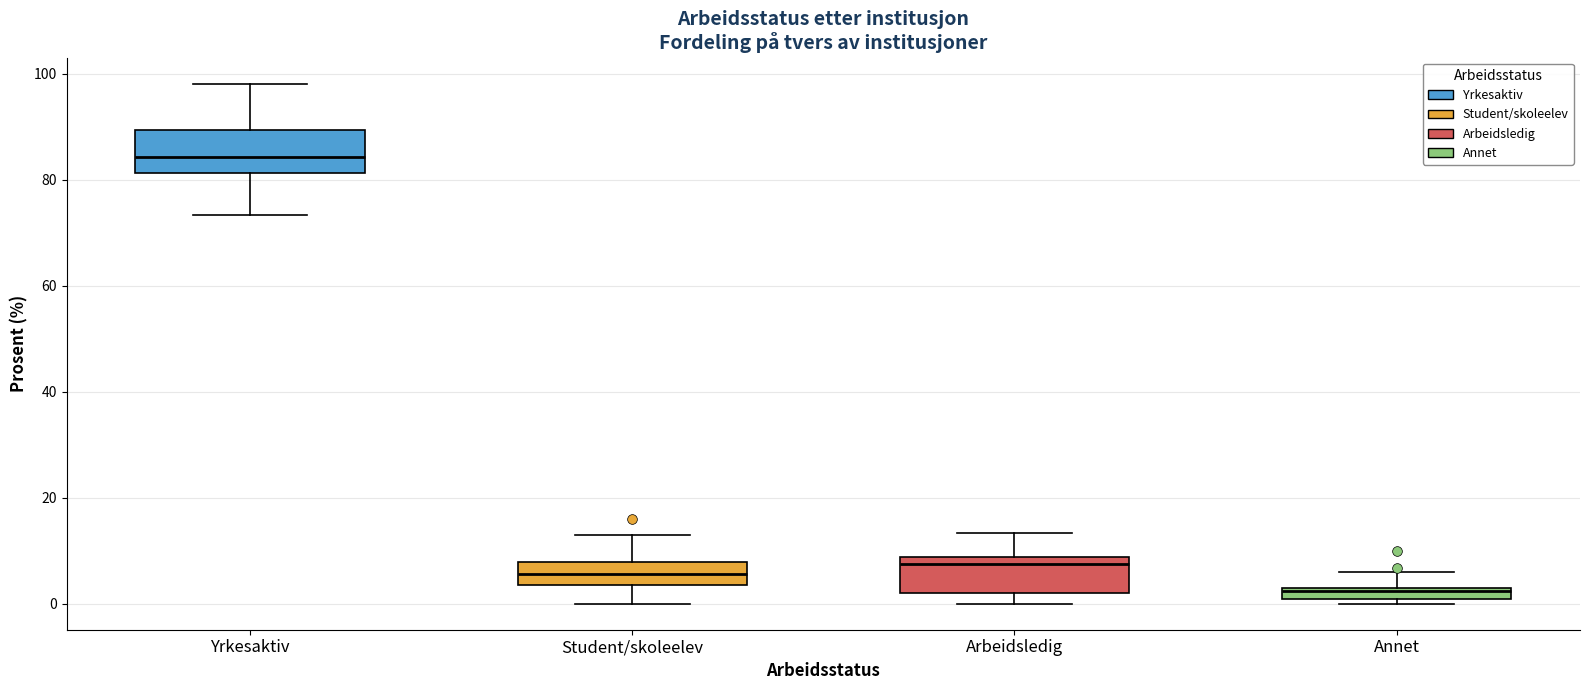

Where is the upper edge of the box for Student/skoleelev on the y-axis? The values are not printed on the chart, so give them approximately, as read against the axis.

8